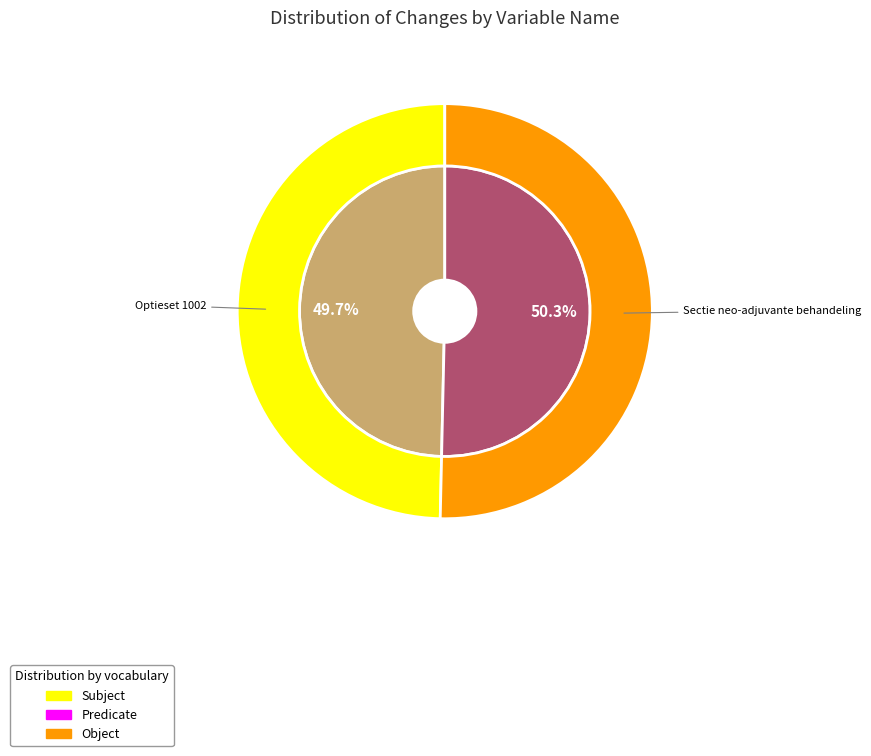

Which slice is the largest?

Sectie neo-adjuvante behandeling